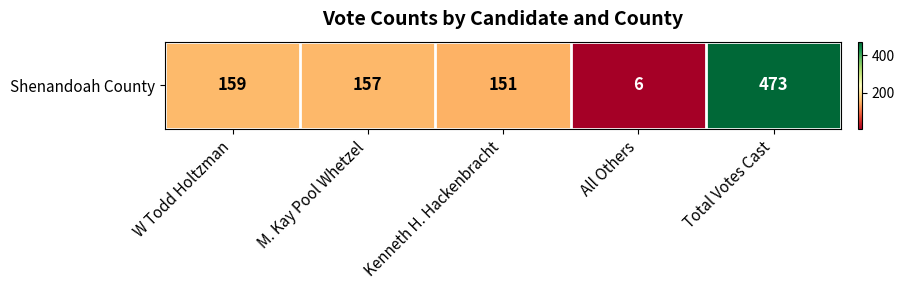

True or false: the data shows 6 at All Others.

True